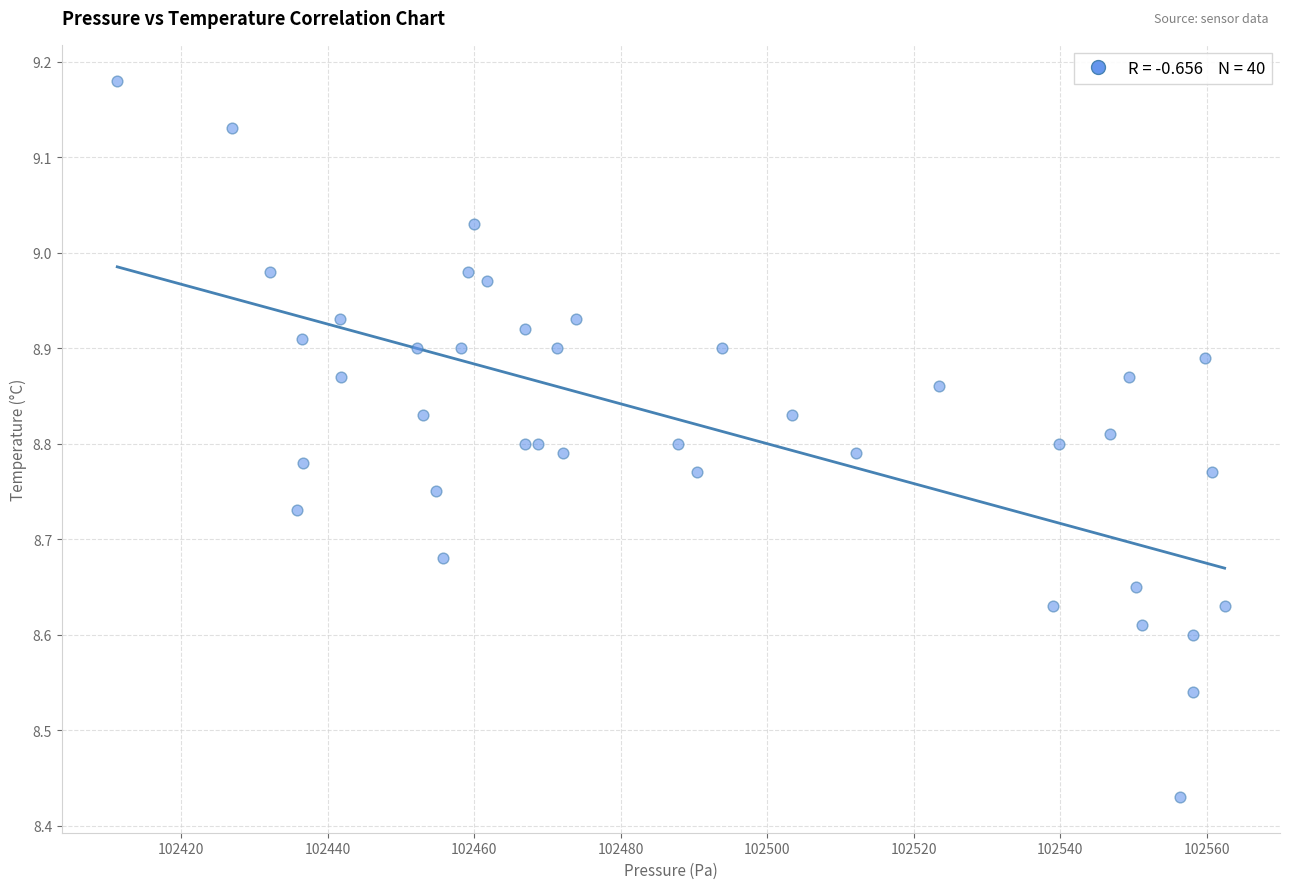

What is the range of X values (max minus min)?

151.1